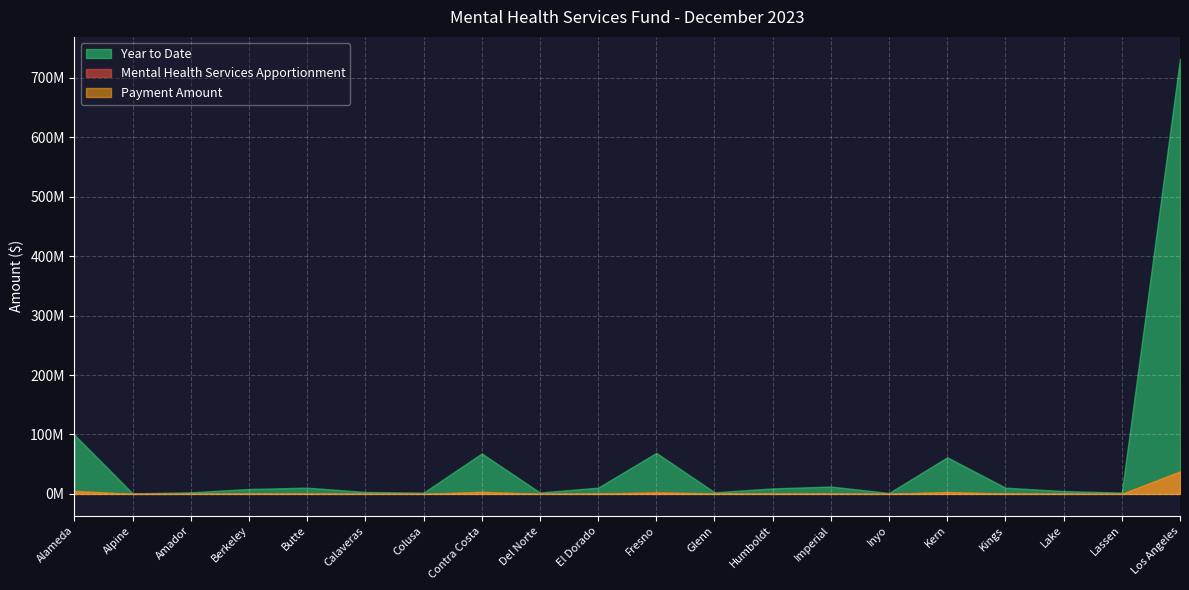

Which series ends up on top after the final intersection of Payment Amount and Mental Health Services Apportionment?

Mental Health Services Apportionment